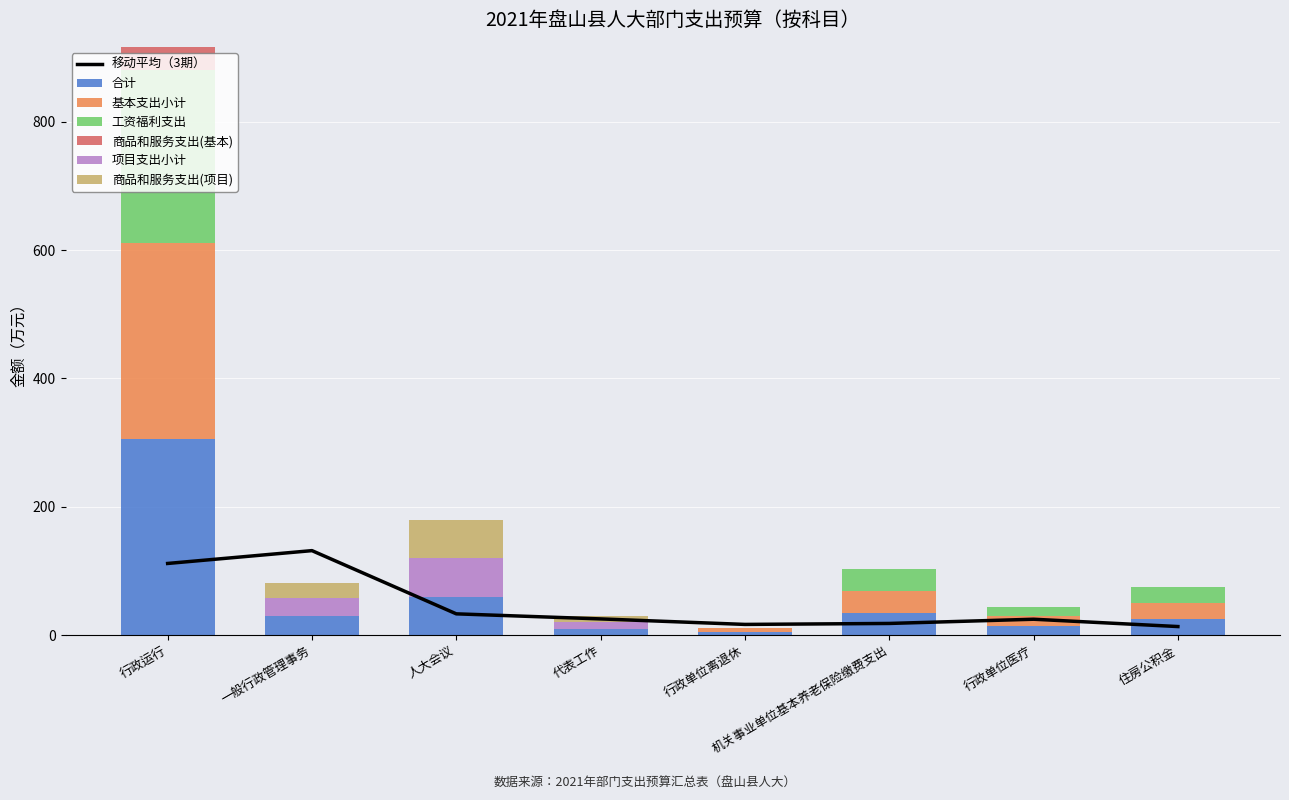

The value of 商品和服务支出(项目) at 代表工作 is 2.9. True or false?

False